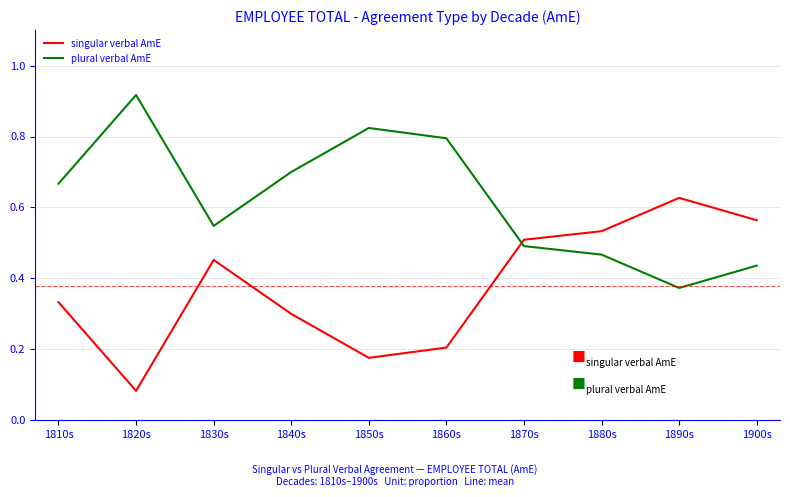

The singular verbal AmE series shows 0.4 at 1860s. True or false?

False